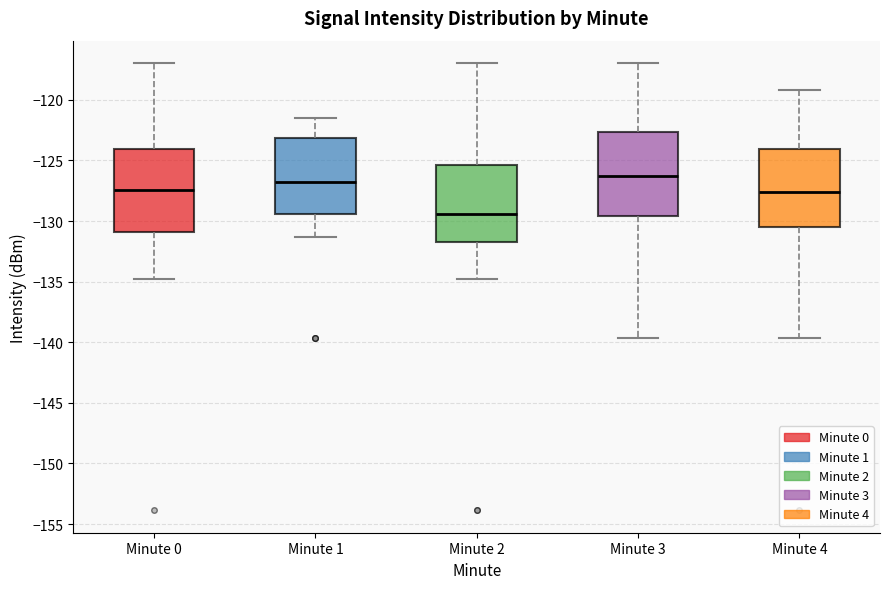

Reading left to right, read every box against the y-axis: the position of its median line, the range the box covers, and the ends of its whiskers. The values are not printed on the chart, so give them approximately, as read against the axis.

Minute 0: median -127.5, box -131.0 to -124.0, whiskers -135.0 to -117.0
Minute 1: median -126.5, box -129.5 to -123.0, whiskers -131.5 to -121.5
Minute 2: median -129.5, box -131.5 to -125.5, whiskers -135.0 to -117.0
Minute 3: median -126.0, box -129.5 to -122.5, whiskers -139.5 to -117.0
Minute 4: median -127.5, box -130.5 to -124.0, whiskers -139.5 to -119.0